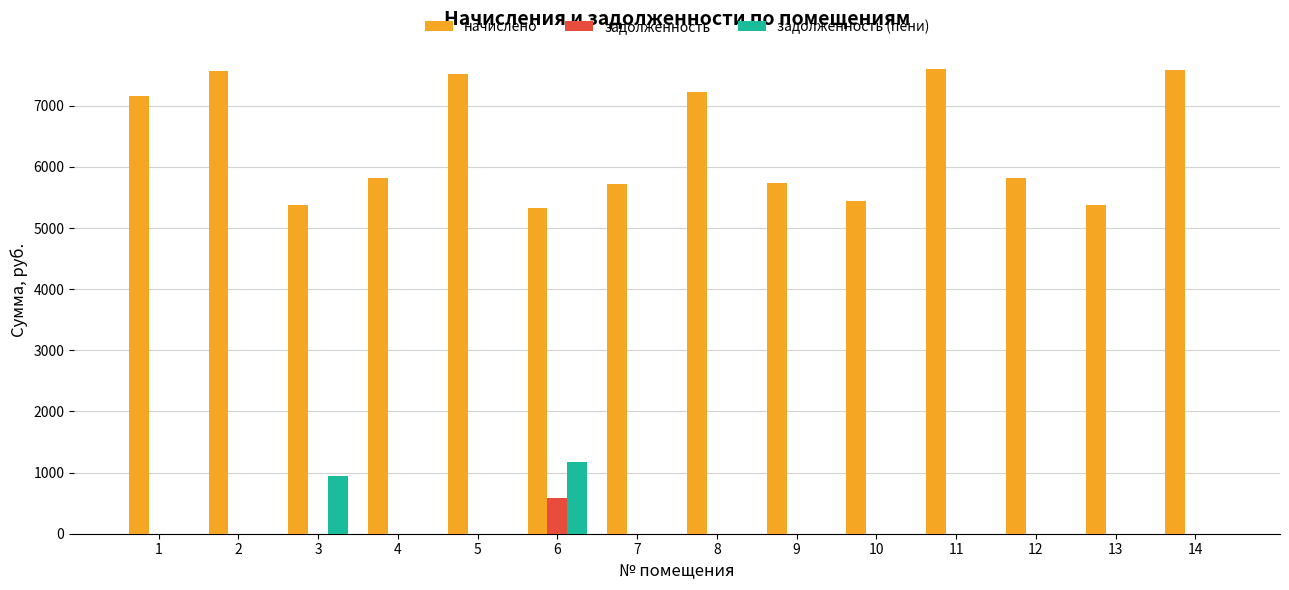

Which series changed the most between 2 and 8?

начислено